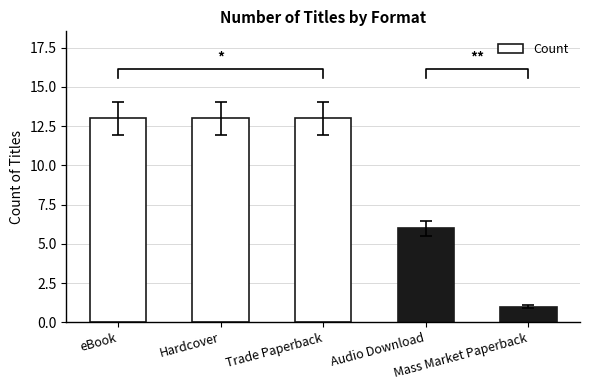

What position from the left is Mass Market Paperback?

5